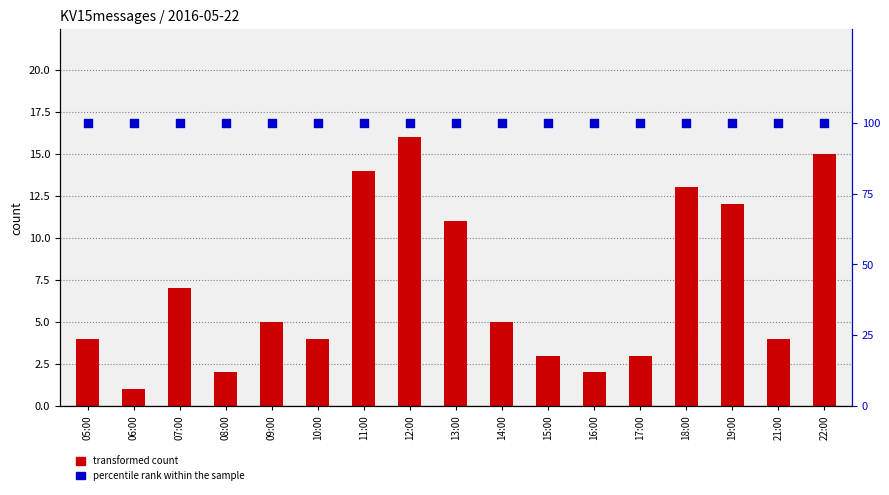

Is the value of percentile rank within the sample at 06:00 greater than the value of transformed count at 14:00?

Yes